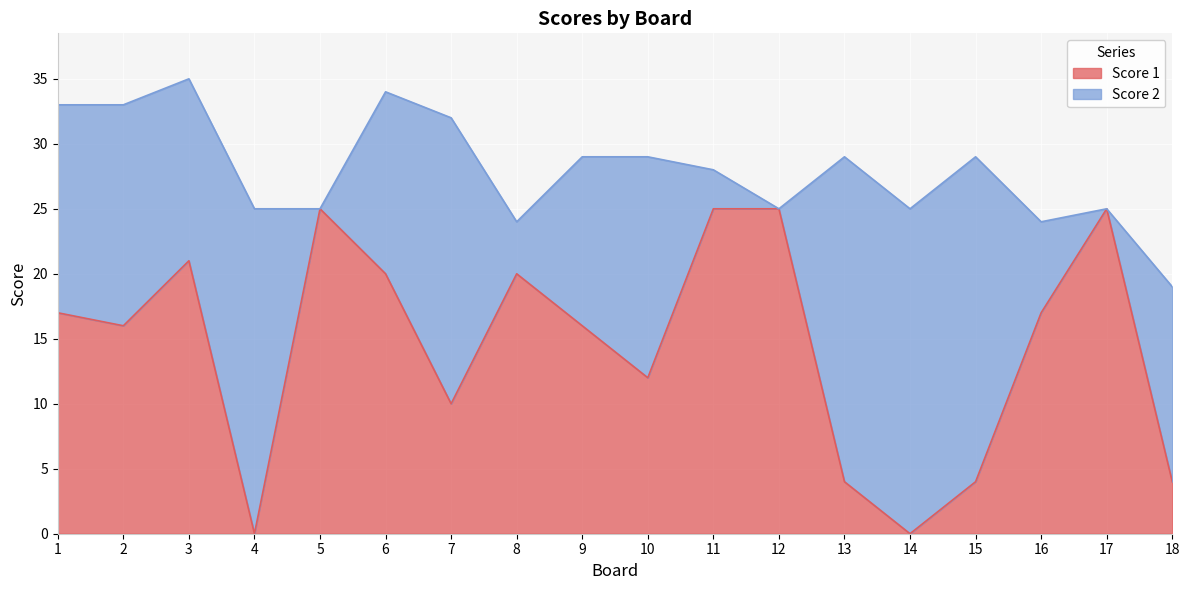

What is the value of the 18th point from the left?

4